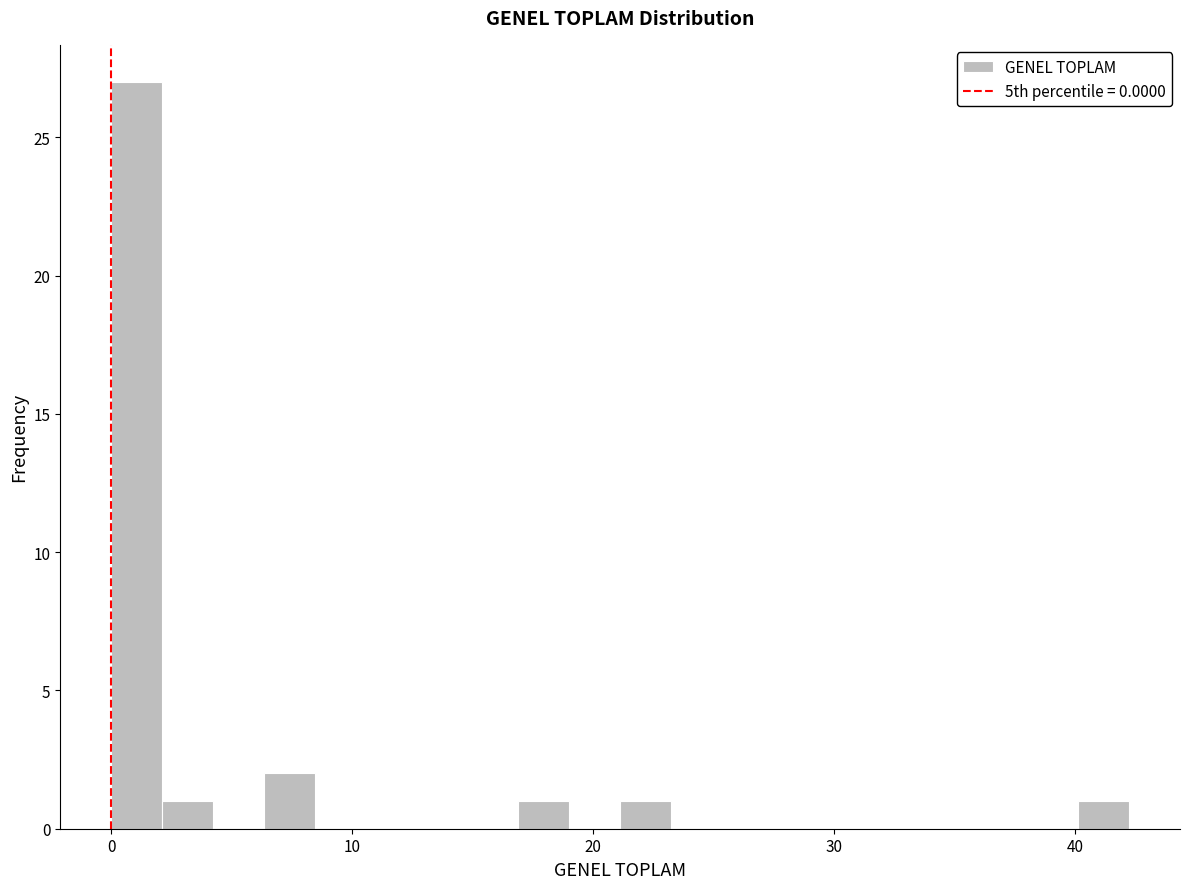

Read against the x-axis, roughly where is the centre of the tallest bar?

1